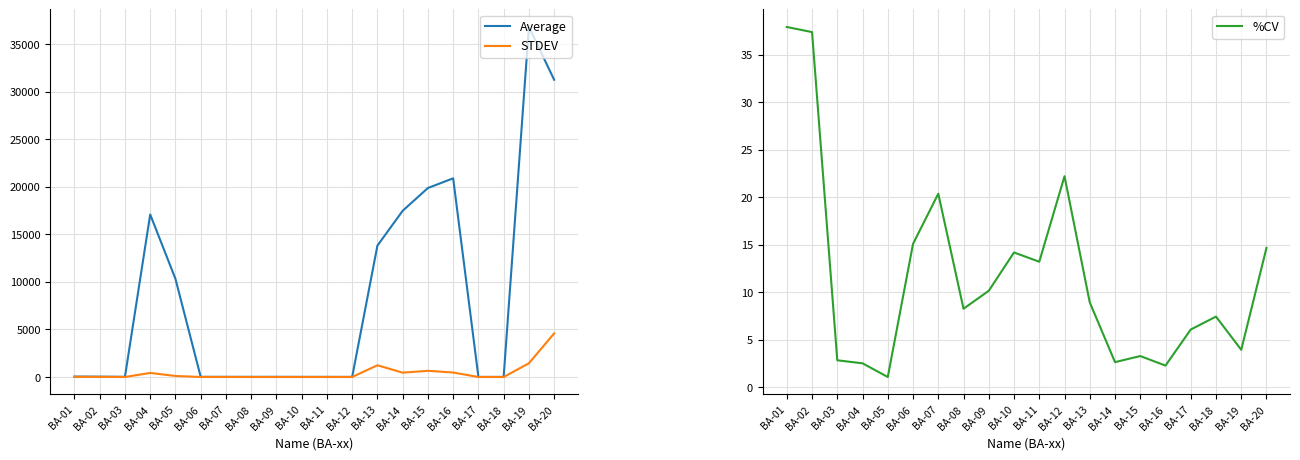

True or false: Average has more than 1 points higher than both neighbors.

True